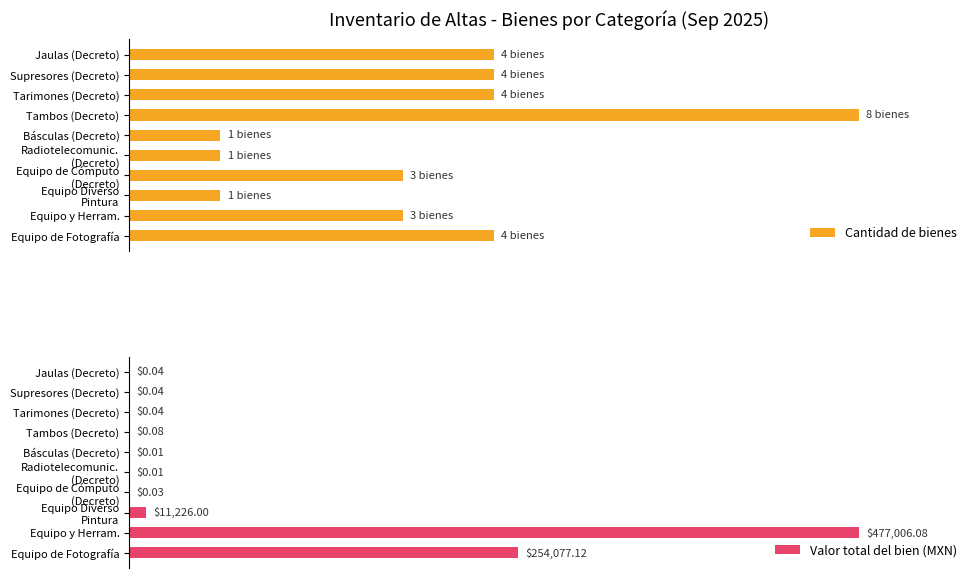

At which label is Valor total del bien (MXN) closest to 50?

Equipo de Fotografía